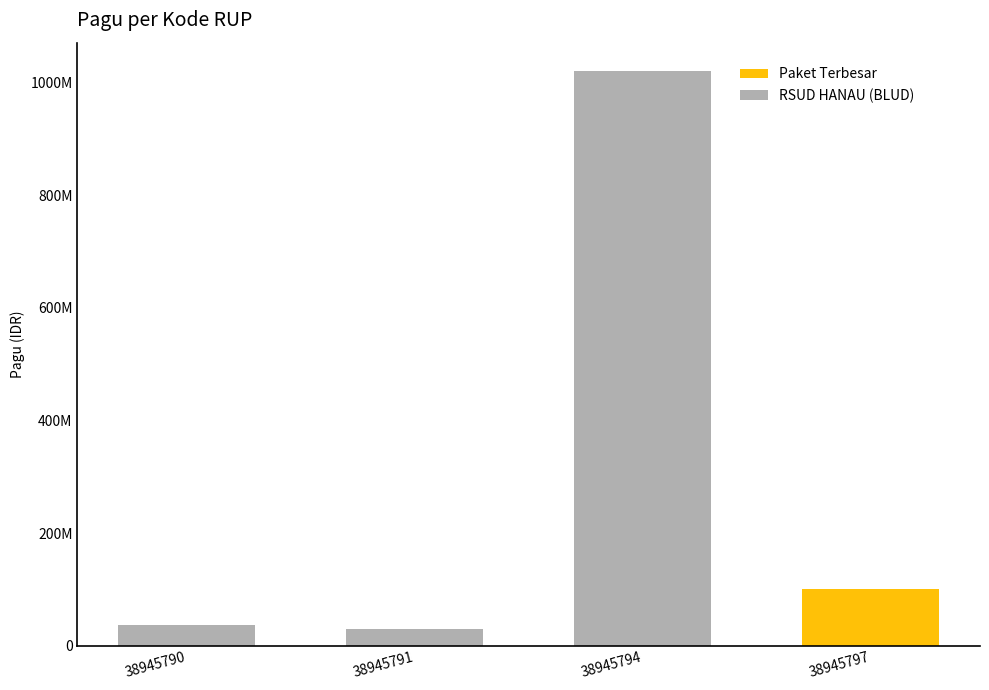

Is it true that the value at 38945791 is 30000000?

True